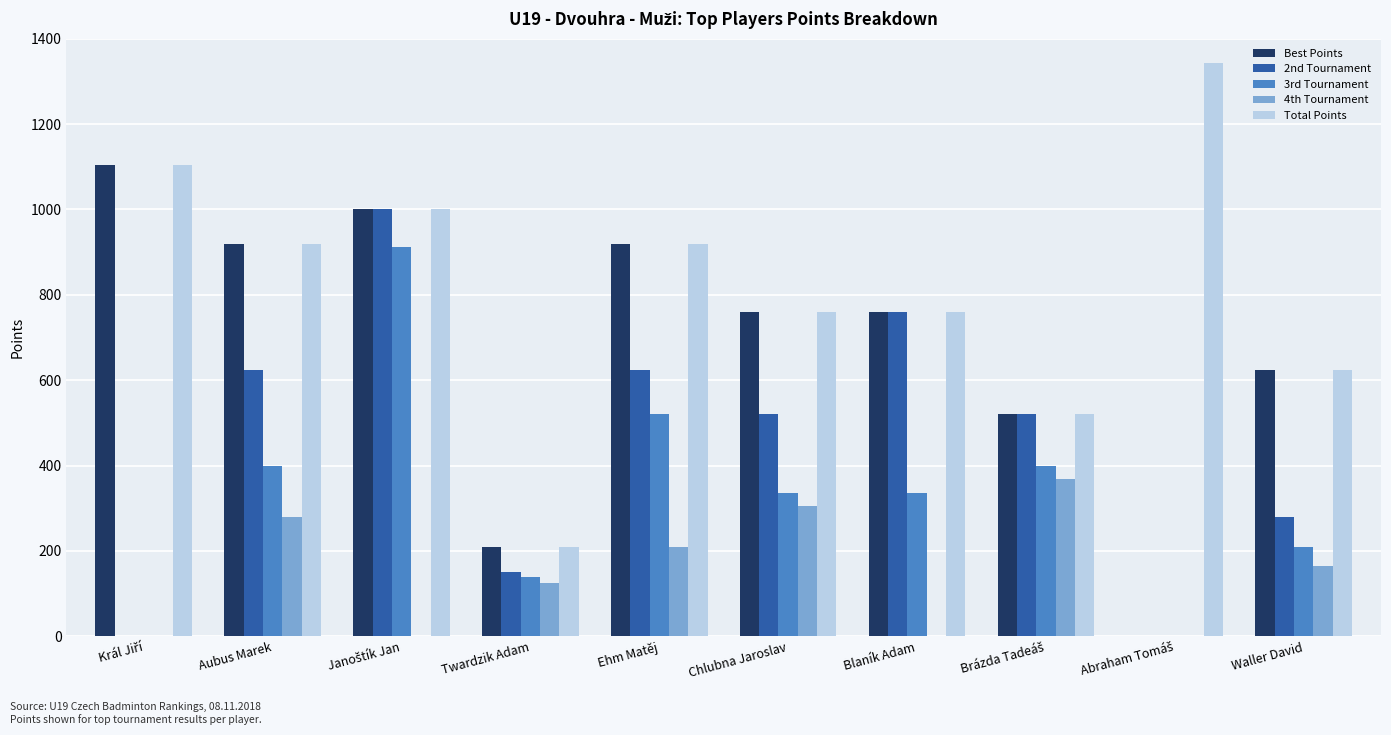

What is the highest value of the 3rd Tournament series?

912